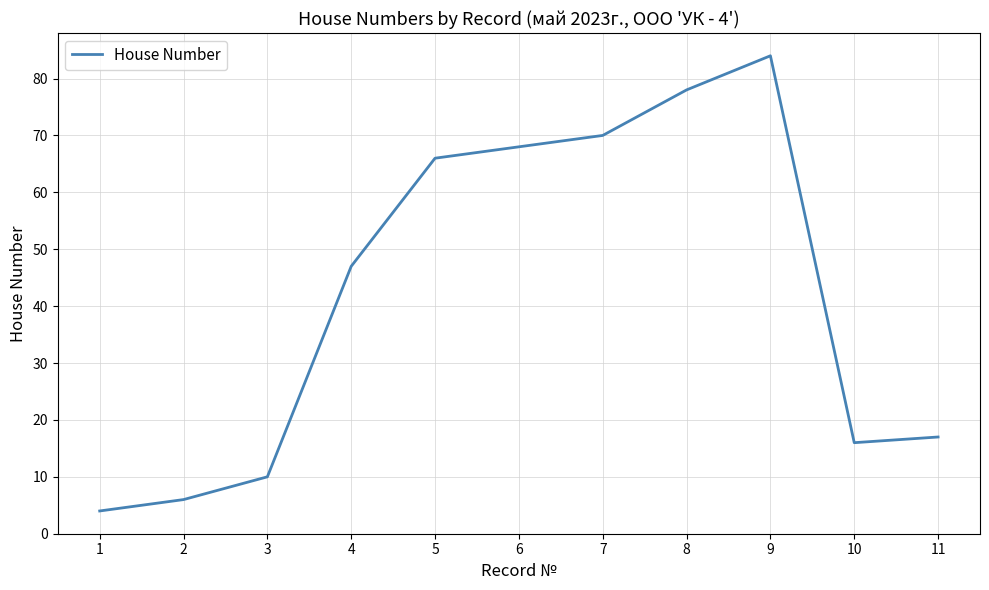

Rank the categories by value from highest to lowest.

9, 8, 7, 6, 5, 4, 11, 10, 3, 2, 1